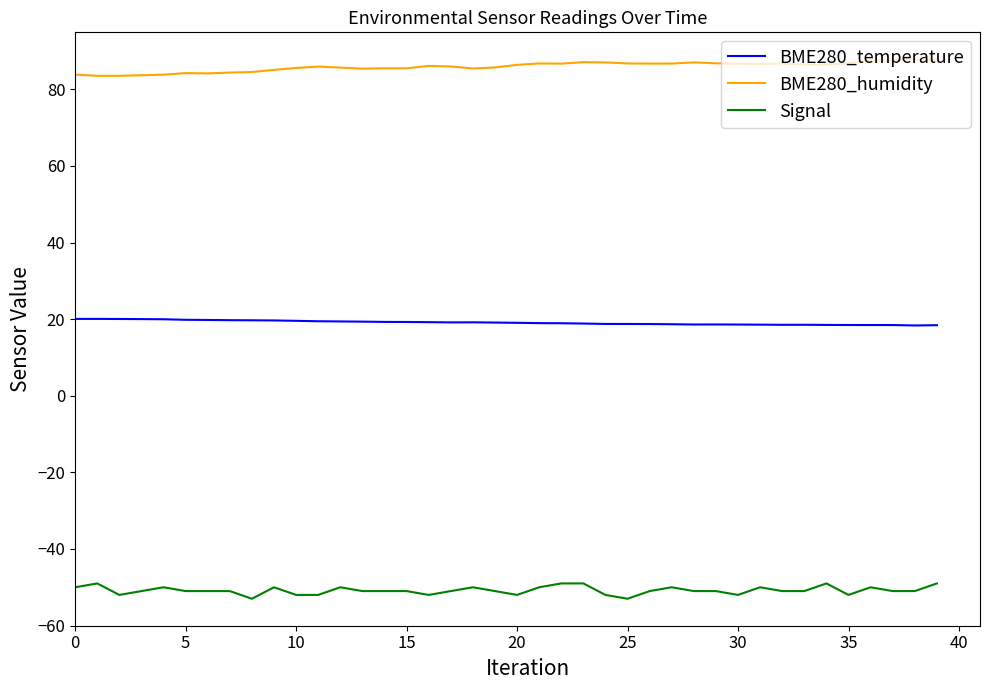

Which series has the largest total across all categories?

BME280_humidity